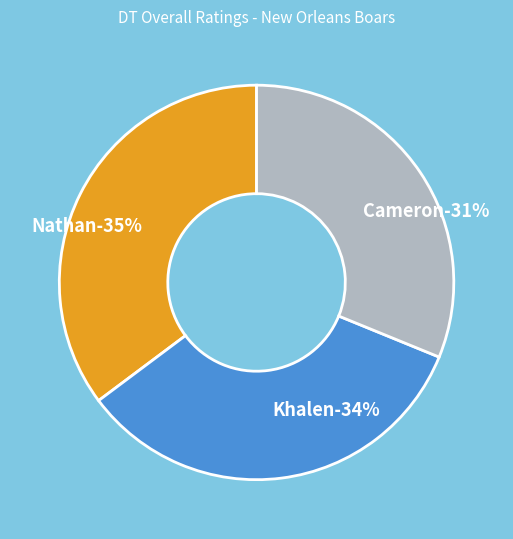

Is Cameron the majority of the pie?

No